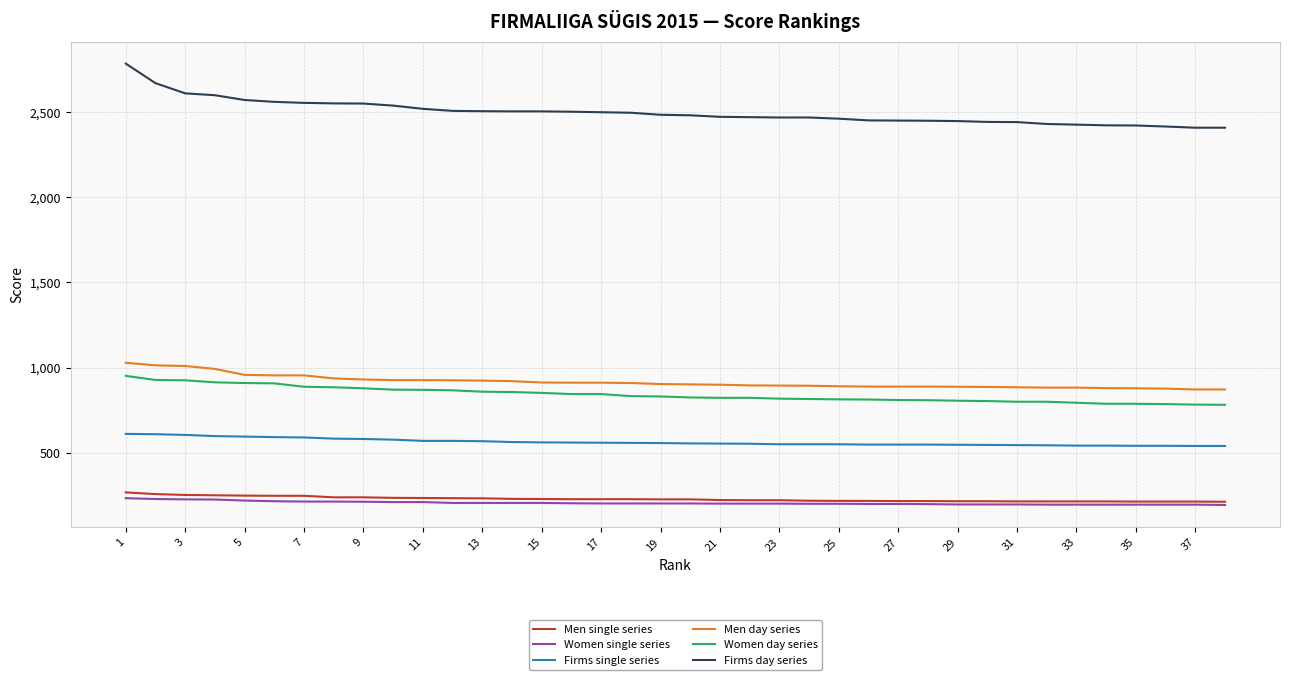

Which series has the largest total across all categories?

Firms day series